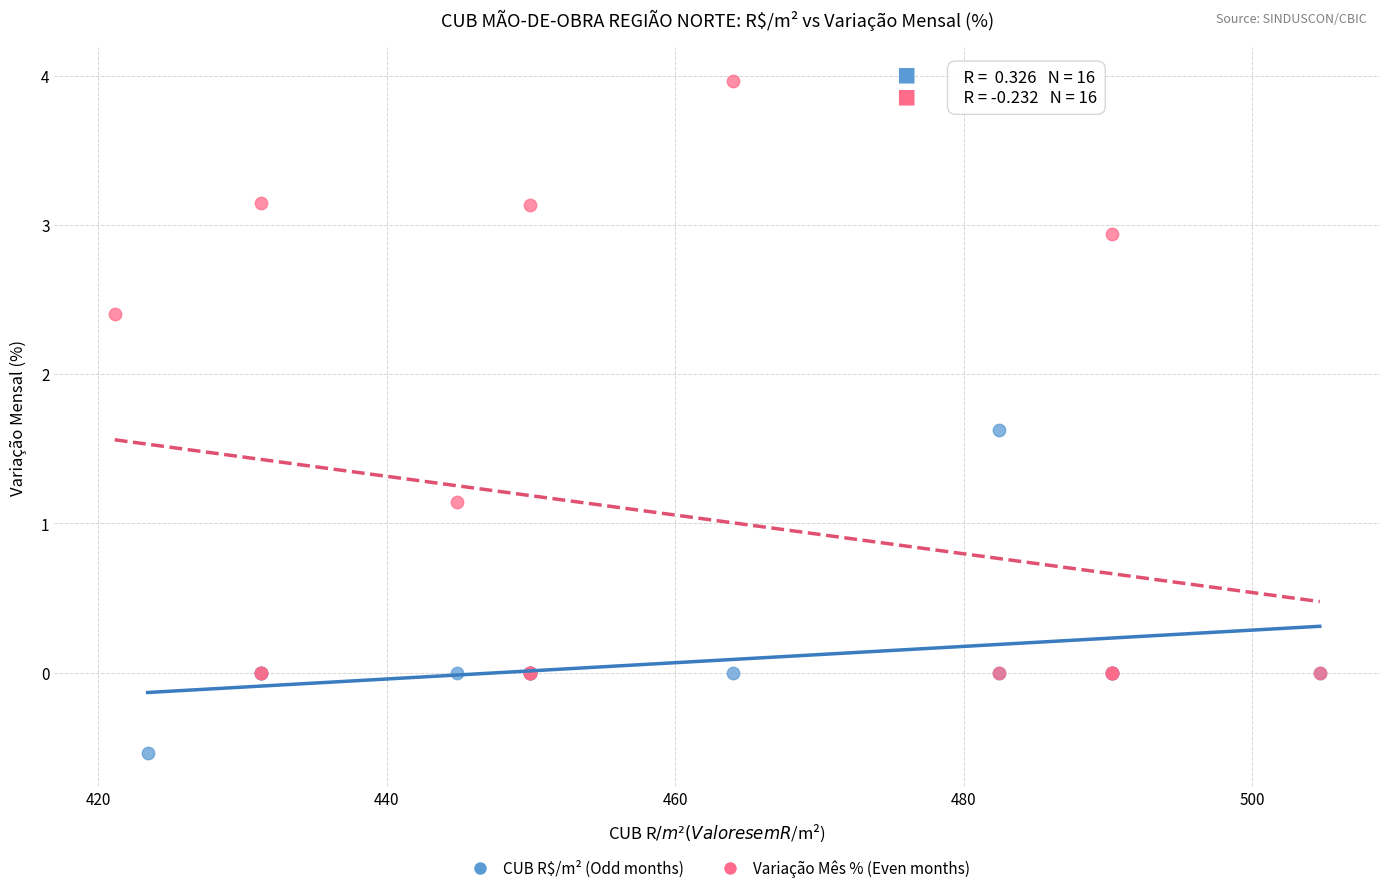

Which series reaches the minimum Y coordinate?

CUB R$/m² (Odd months)